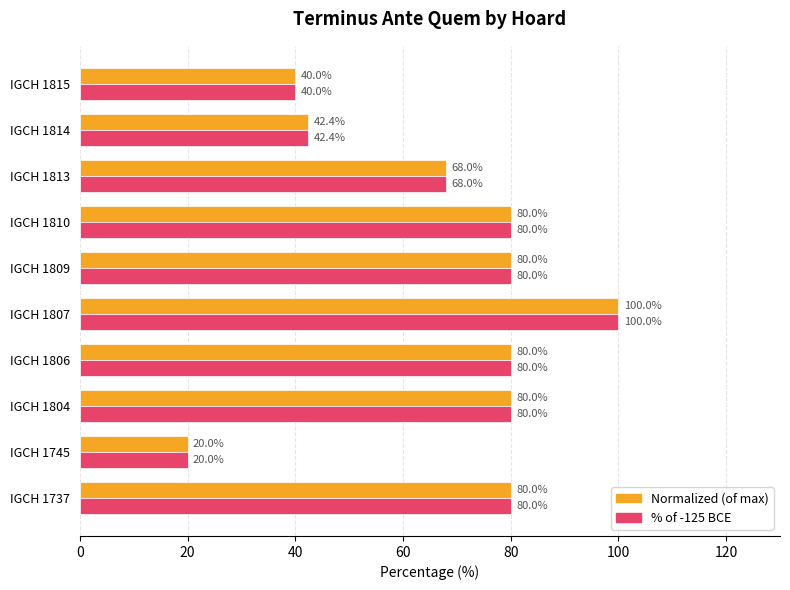

Is it true that % of -125 BCE equals 40.0 at IGCH 1815?

True